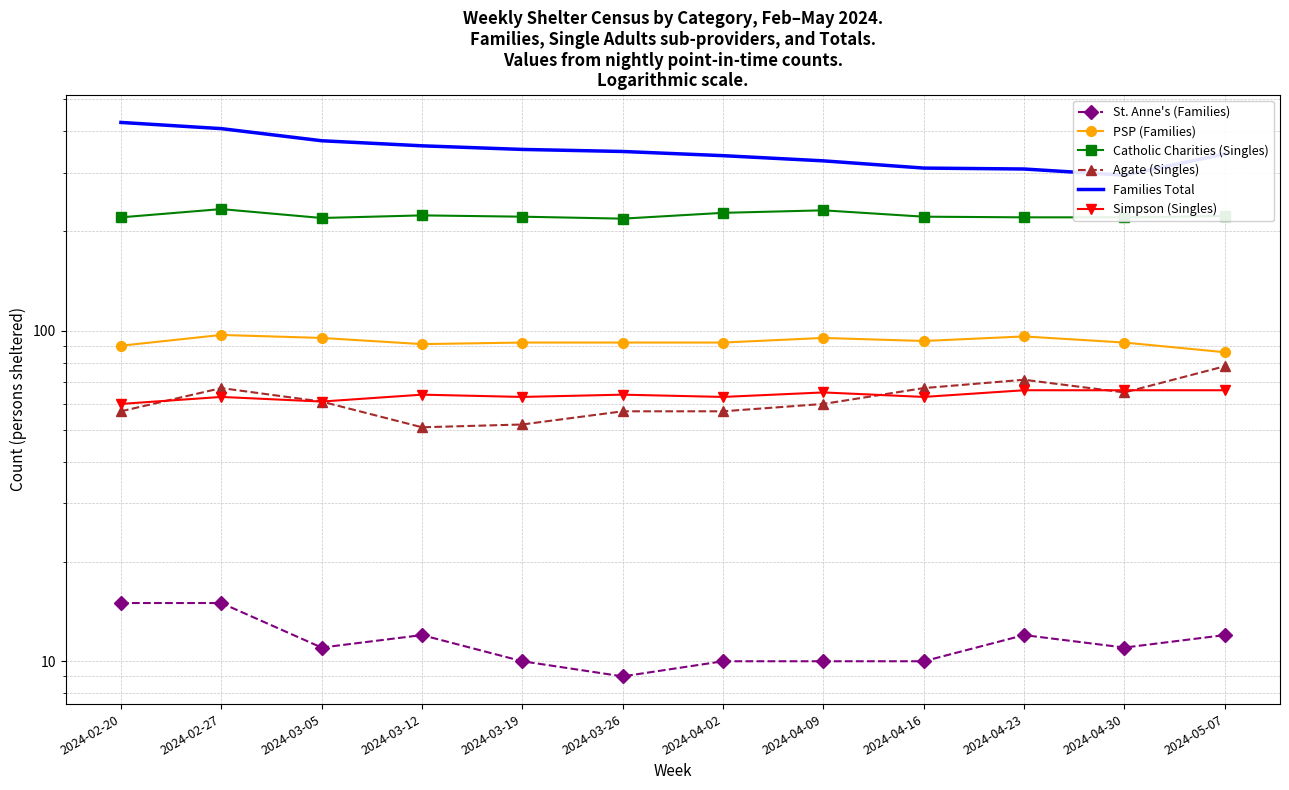

At which category does the chart reach its minimum across all series?

2024-03-26